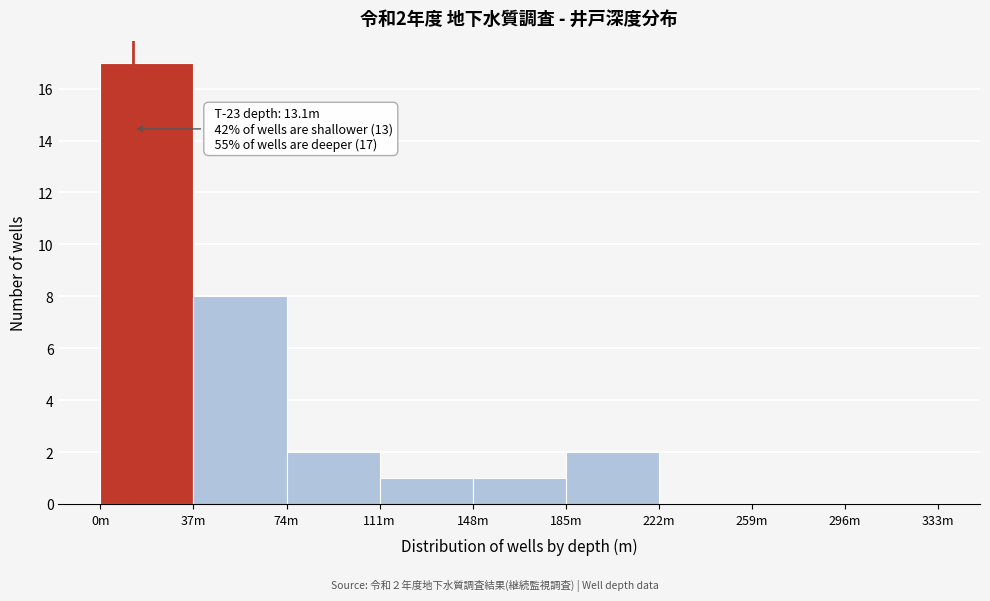

Reading left to right, what are all the values shown in this chart?

0m=17	37m=8	74m=2	111m=1	148m=1	185m=2	222m=0	259m=0	296m=0